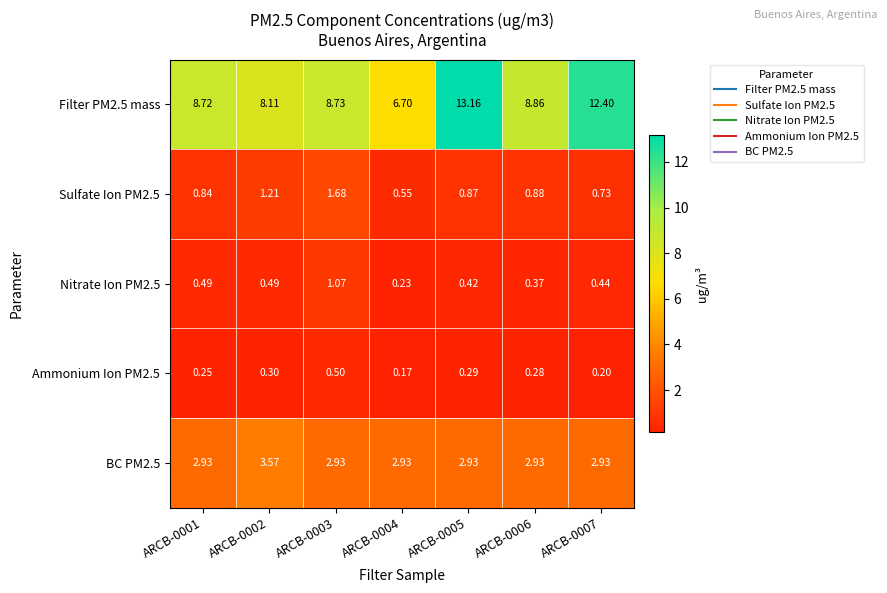

Is the value of Filter PM2.5 mass at ARCB-0004 greater than the value of Sulfate Ion PM2.5 at ARCB-0001?

Yes